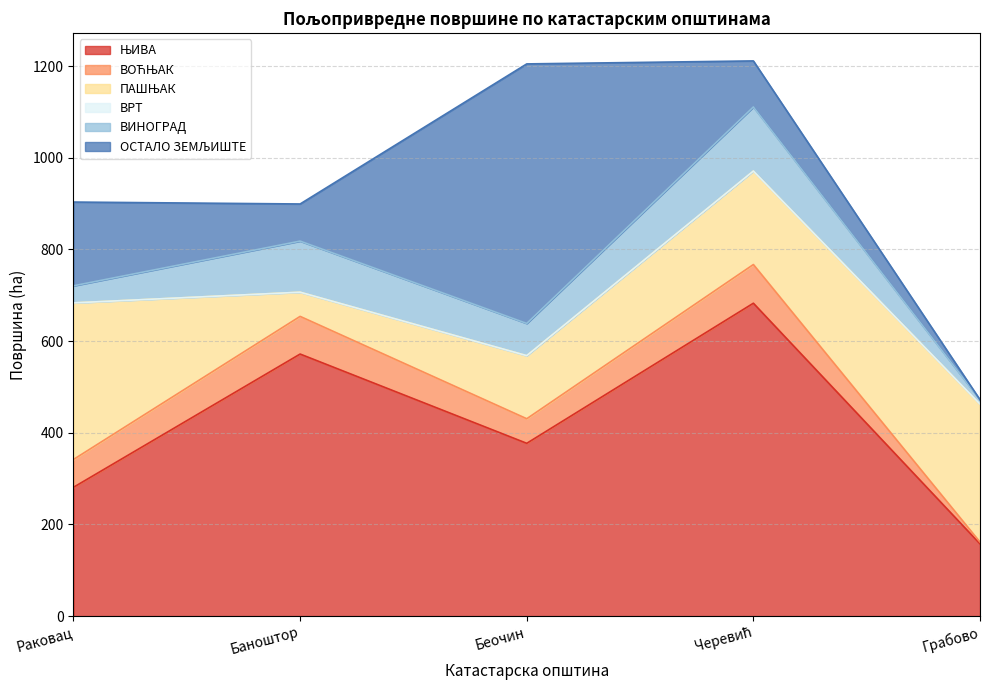

Rank the series at Раковац from highest to lowest value.

ПАШЊАК, ЊИВА, ОСТАЛО ЗЕМЉИШТЕ, ВОЋЊАК, ВИНОГРАД, ВРТ